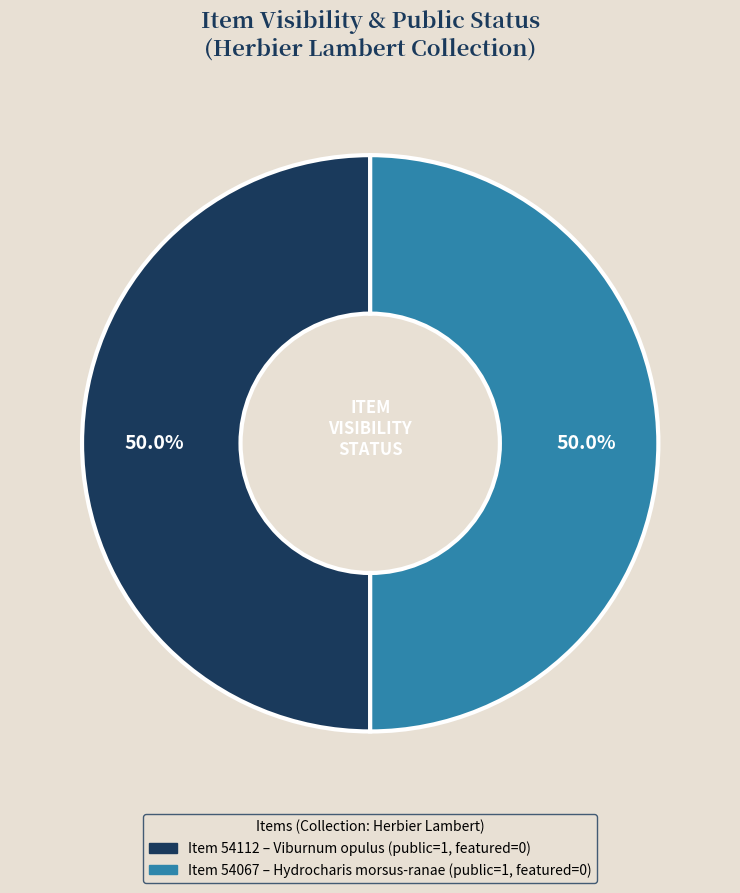

To the nearest percent, what is the average slice percentage?

50%